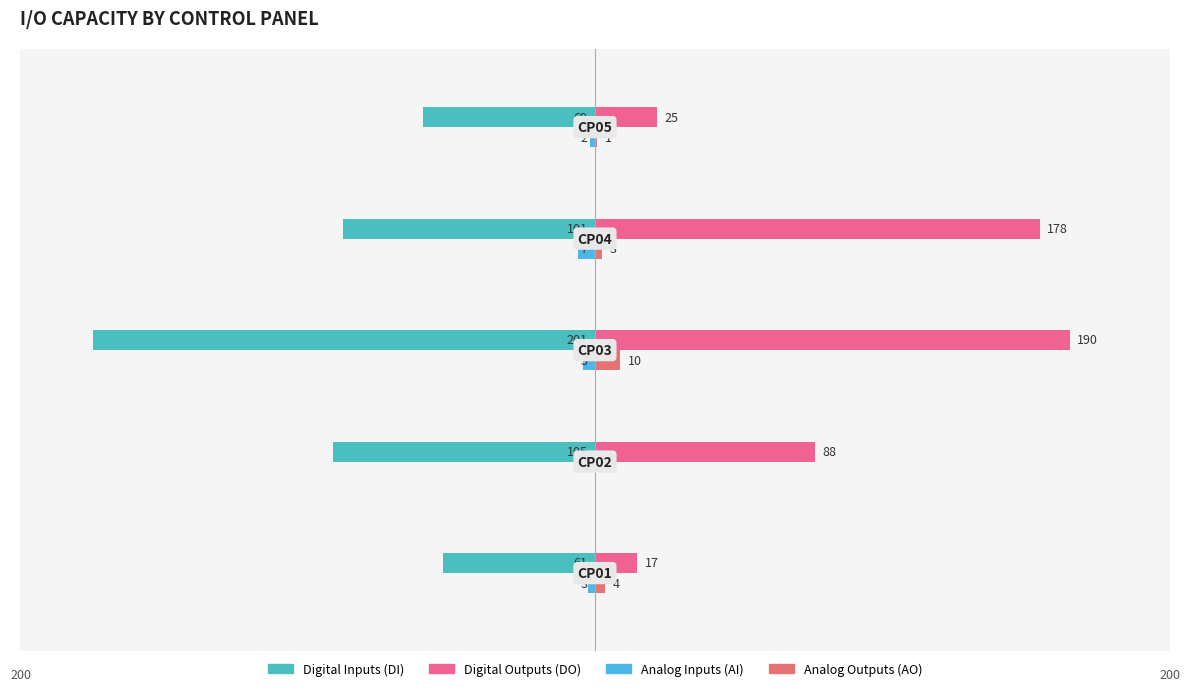

At how many categories does at least one series exceed -34?

5